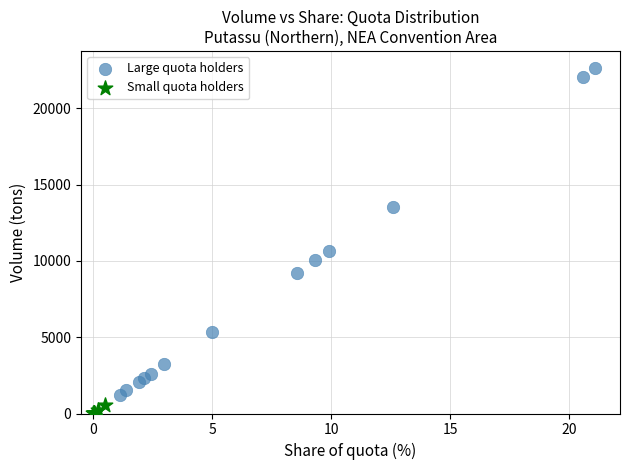

Which series reaches the maximum Y coordinate?

Large quota holders